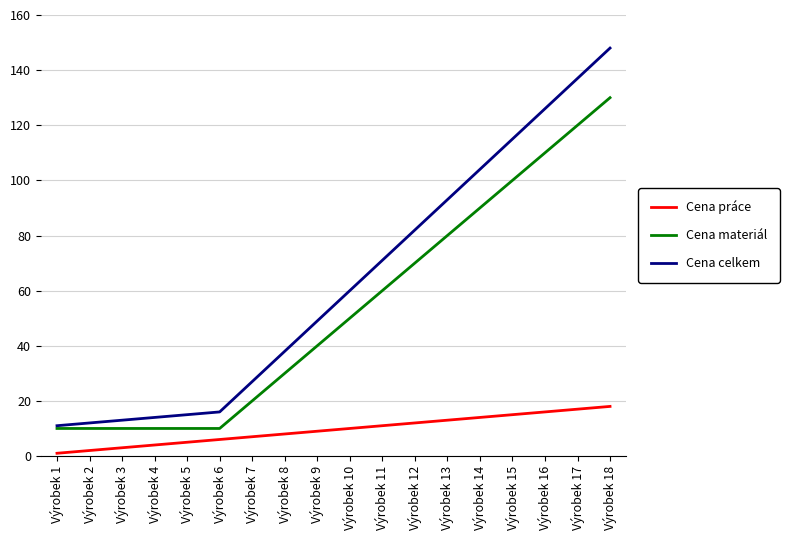

List the series in order of their overall mean, lowest first.

Cena práce, Cena materiál, Cena celkem